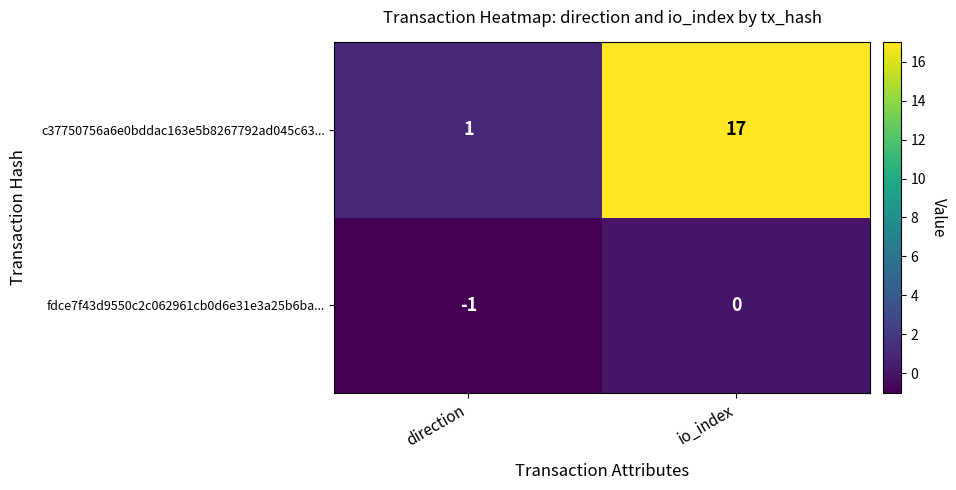

Where is c37750756a6e0bddac163e5b8267792ad045c63... nearest to the value 9?

direction